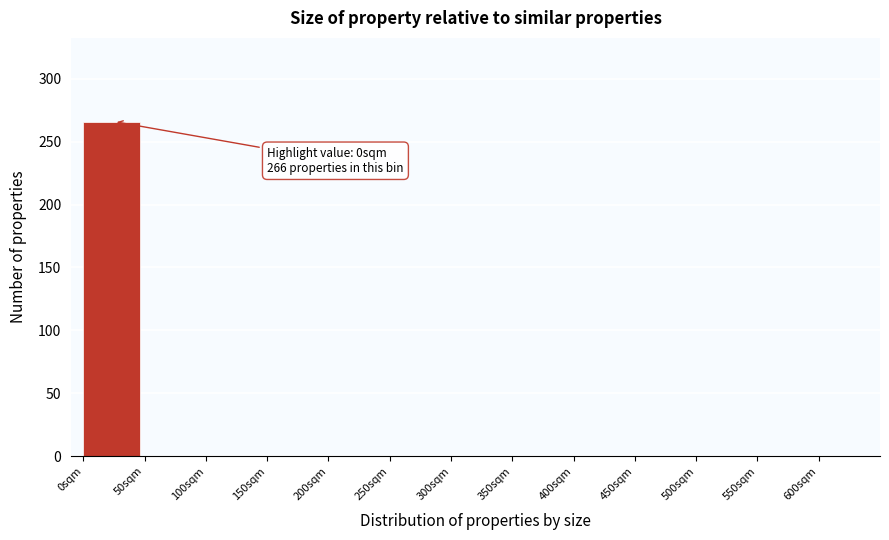

Reading right to left, list all the values displayed in this chart.

600sqm=0	550sqm=0	500sqm=0	450sqm=0	400sqm=0	350sqm=0	300sqm=0	250sqm=0	200sqm=0	150sqm=0	100sqm=0	50sqm=0	0sqm=266